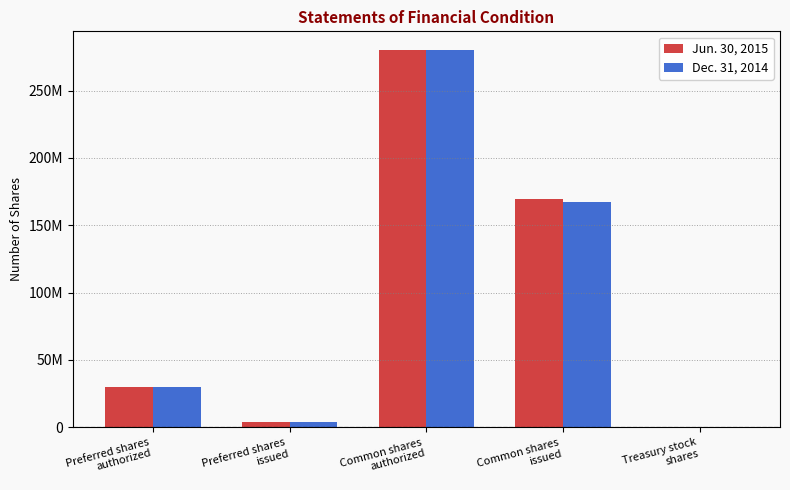

Does the chart contain stacked bars?

No